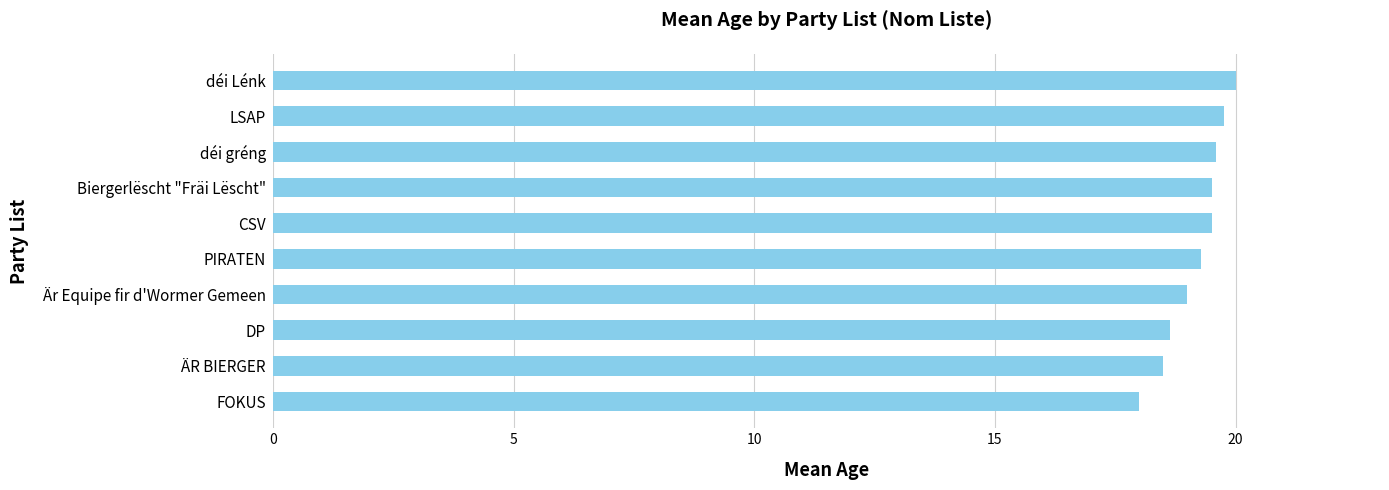

What is the ratio of the value at LSAP to the value at déi Lénk?

1.0